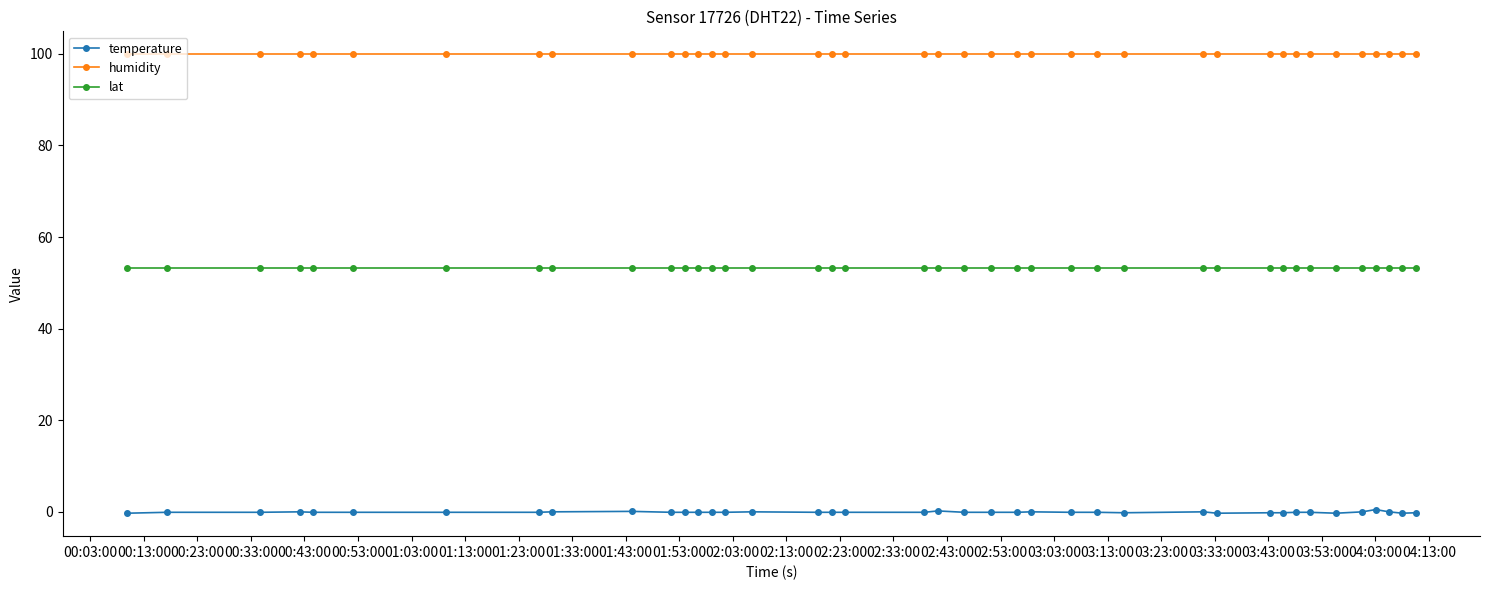

Which series has the widest spread of values?

temperature